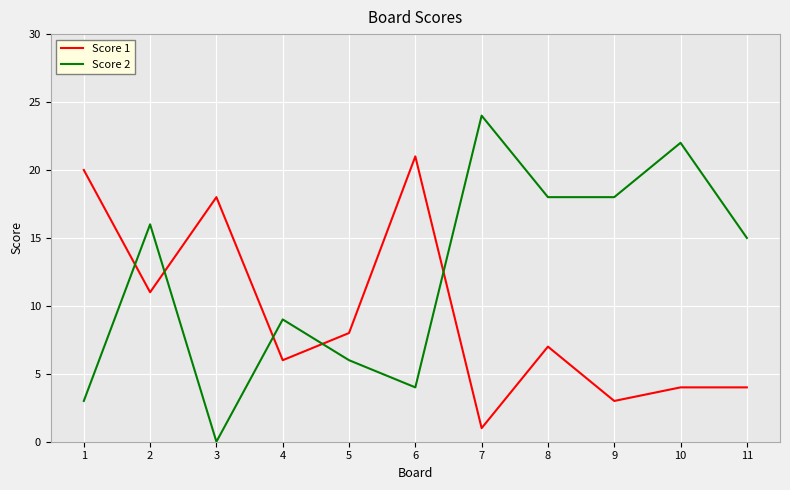

Reading left to right, what are all the values shown in this chart?

Score 1: 20	11	18	6	8	21	1	7	3	4	4
Score 2: 3	16	0	9	6	4	24	18	18	22	15